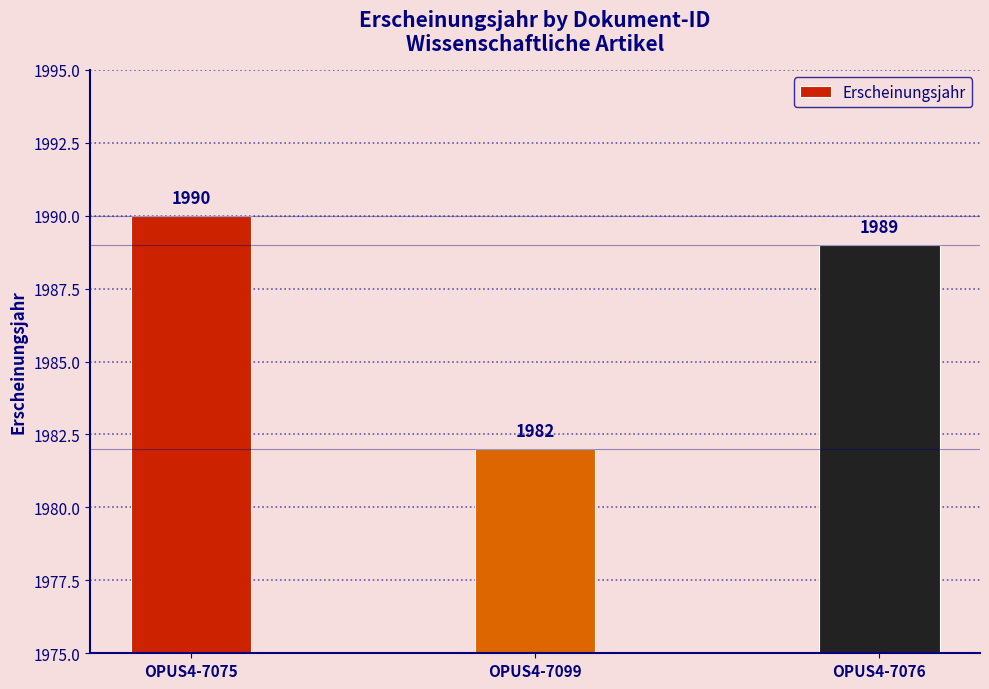

The value at OPUS4-7099 is 1982. True or false?

True